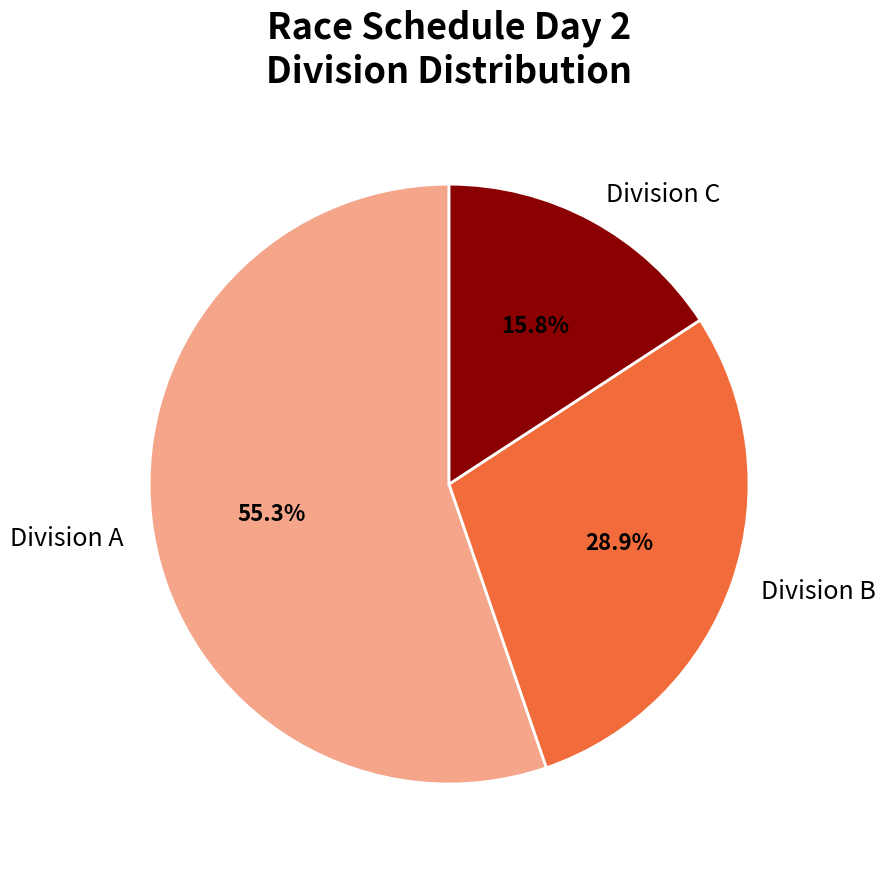

Which category has the smallest portion of the pie?

Division C